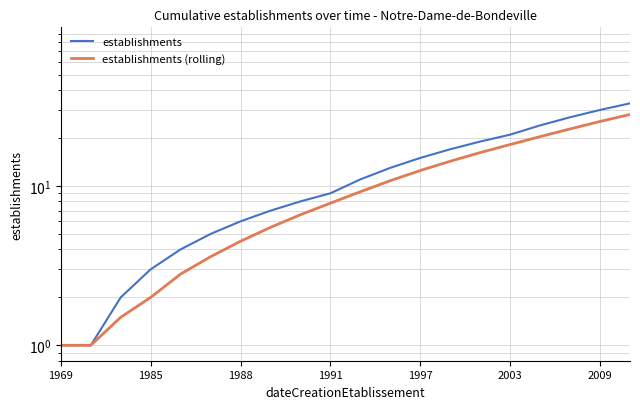

Which series has the widest spread of values?

establishments